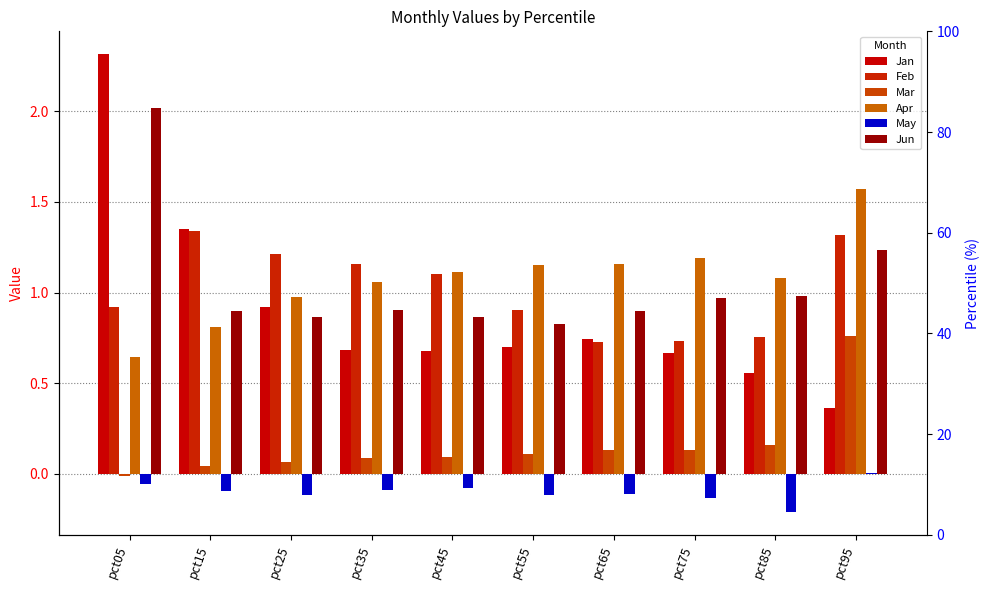

At how many categories does at least one series exceed 1?

10